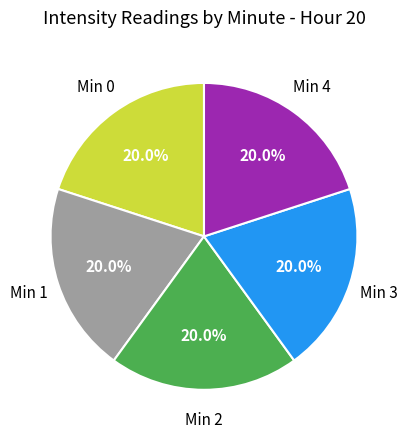

Does any single category account for the majority?

No